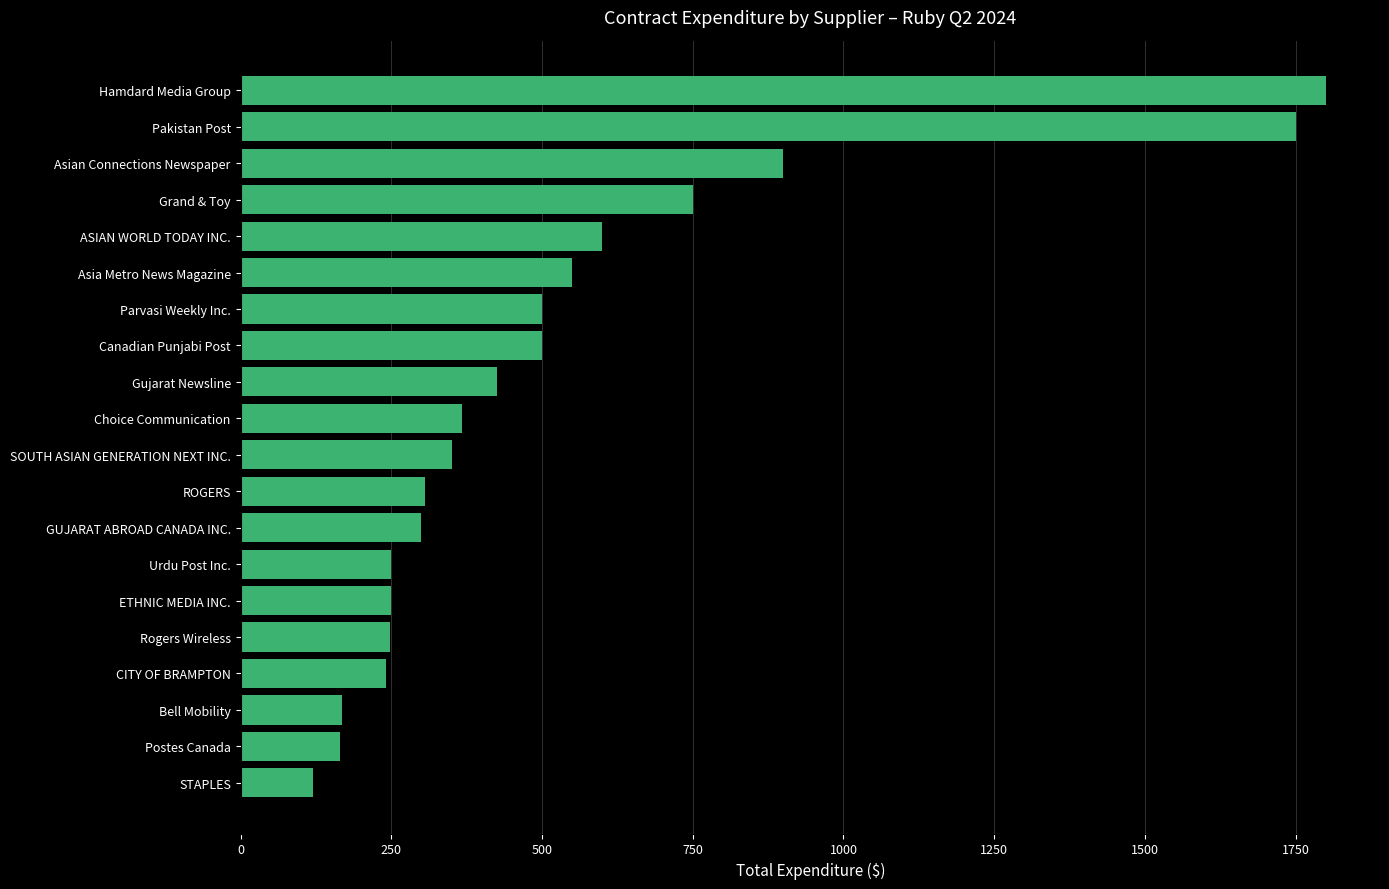

Which category has the highest value across all series?

Hamdard Media Group